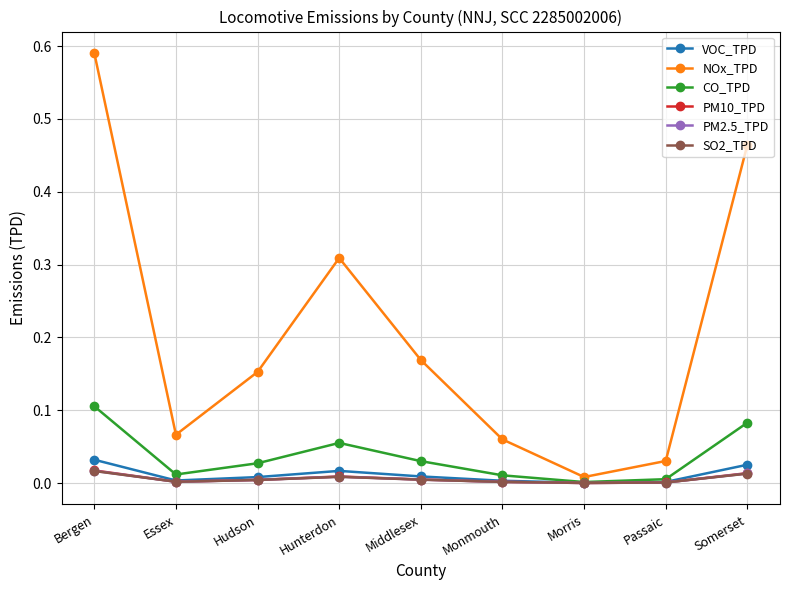

Which label corresponds to the largest value in the chart?

Bergen